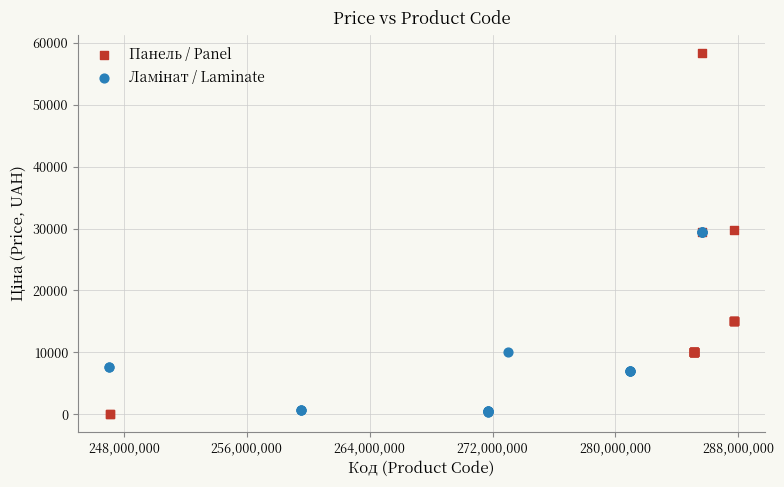

Which series has the largest Y range (max minus min)?

Панель / Panel